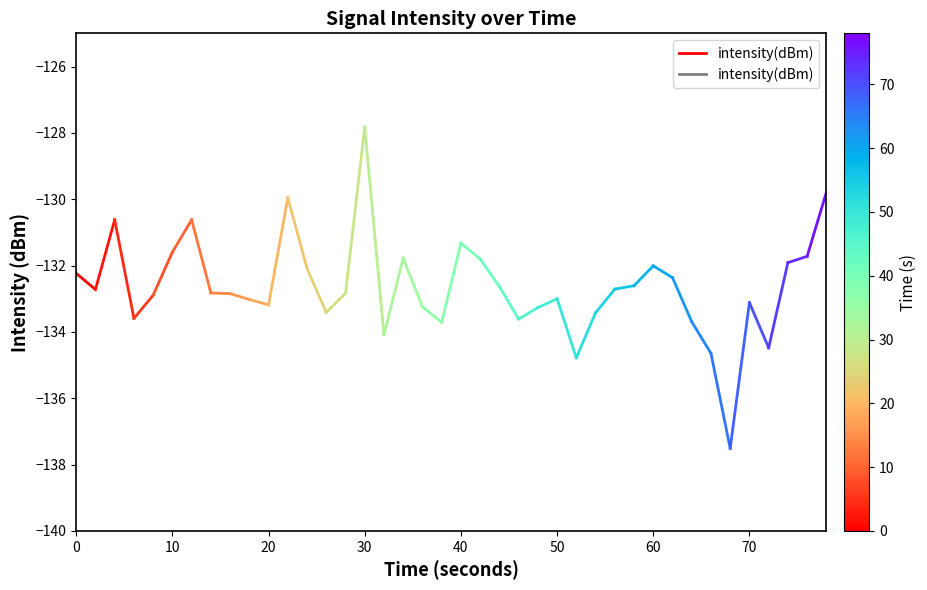

What is the average value?

-132.5